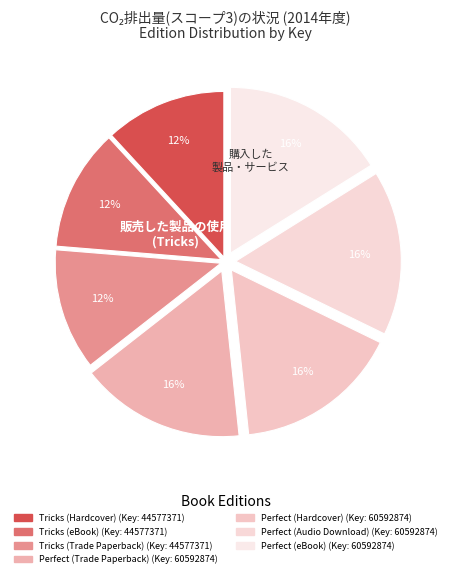

How much of the chart is everything except Tricks (eBook)?

88.1%